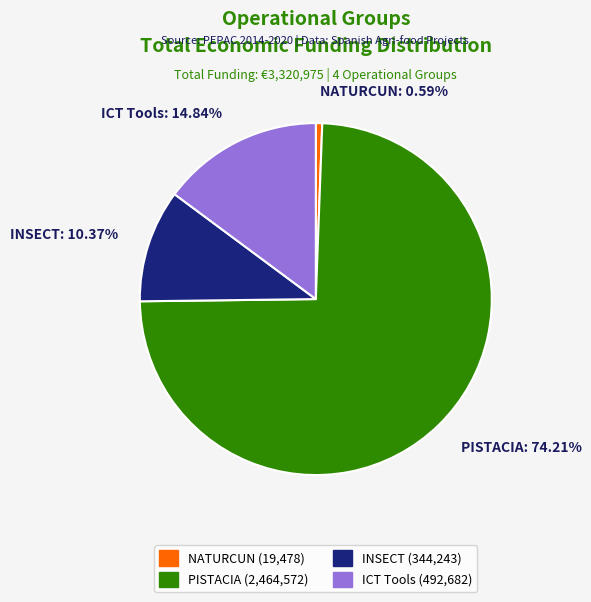

Does any single category account for the majority?

Yes